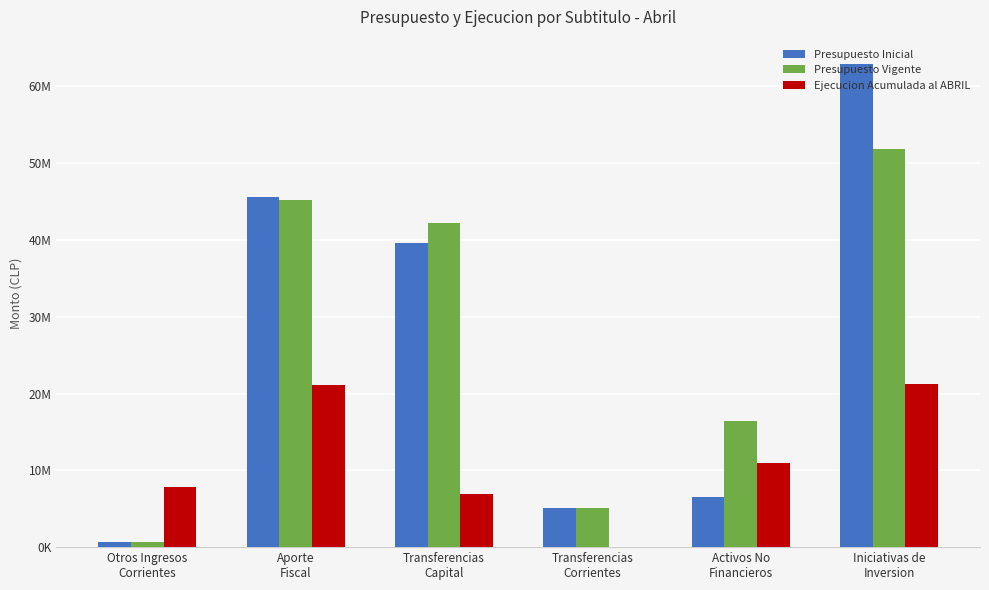

The value of Presupuesto Vigente at Transferencias
Corrientes is 5111136. True or false?

True